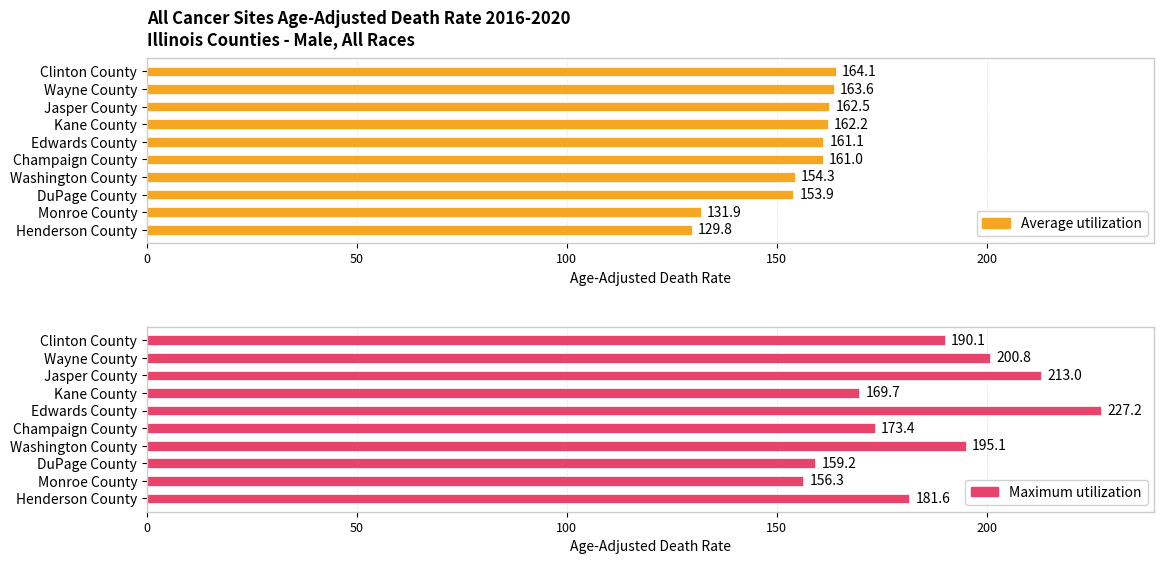

What is the highest value of the Average utilization series?

164.1